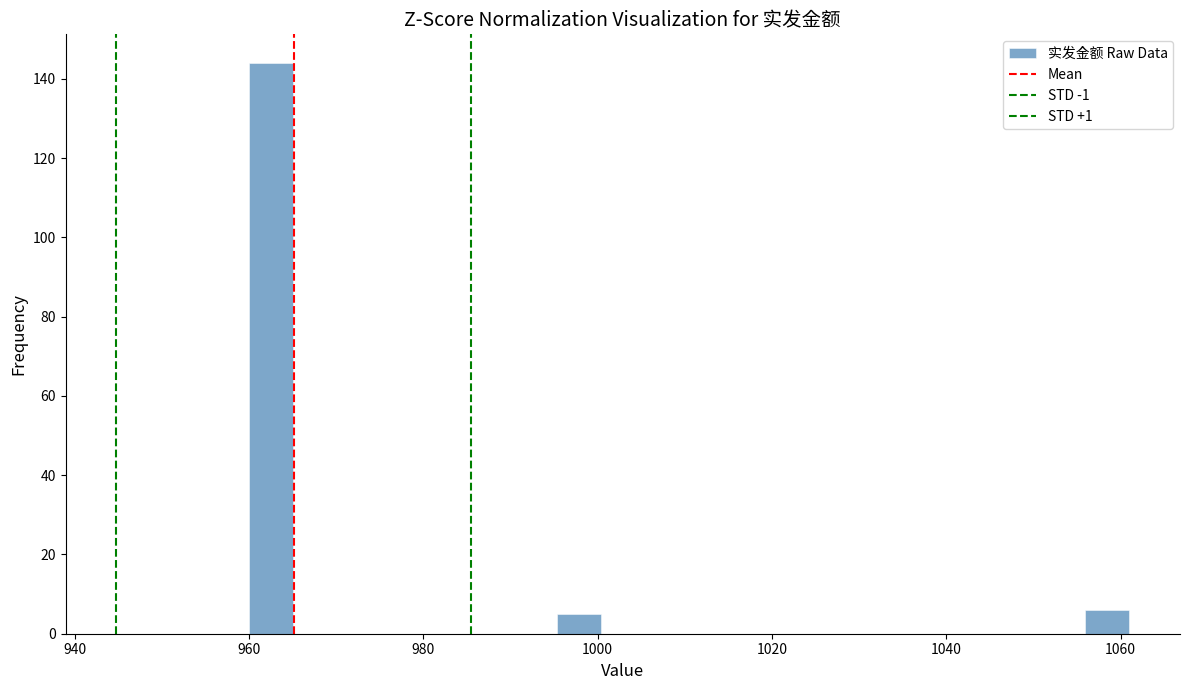

Around what value on the x-axis is the tallest bar? Give the approximate position of its centre, as read against the axis.

962